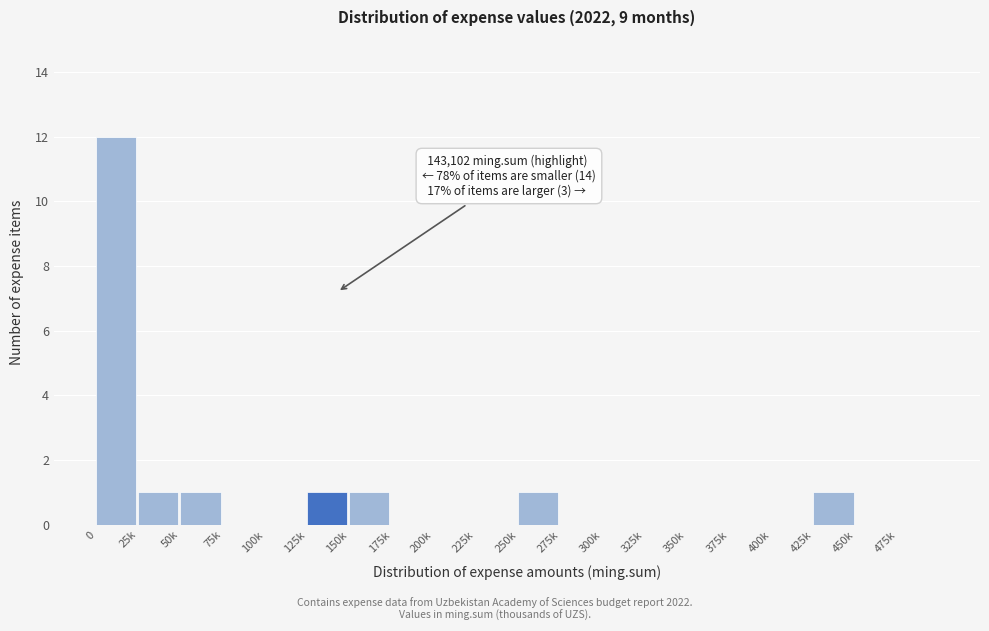

Reading right to left, list all the values displayed in this chart.

475k=0	450k=0	425k=1	400k=0	375k=0	350k=0	325k=0	300k=0	275k=0	250k=1	225k=0	200k=0	175k=0	150k=1	125k=1	100k=0	75k=0	50k=1	25k=1	0=12